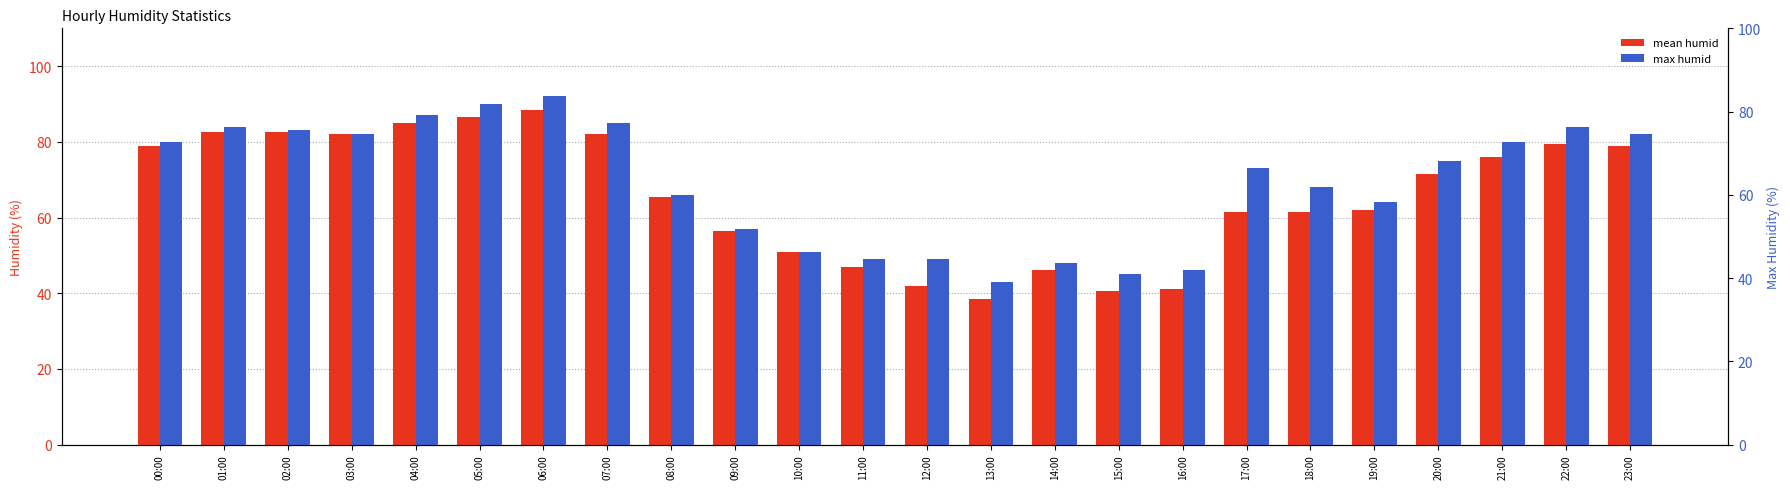

Which category has the highest value in the mean humid series?

06:00